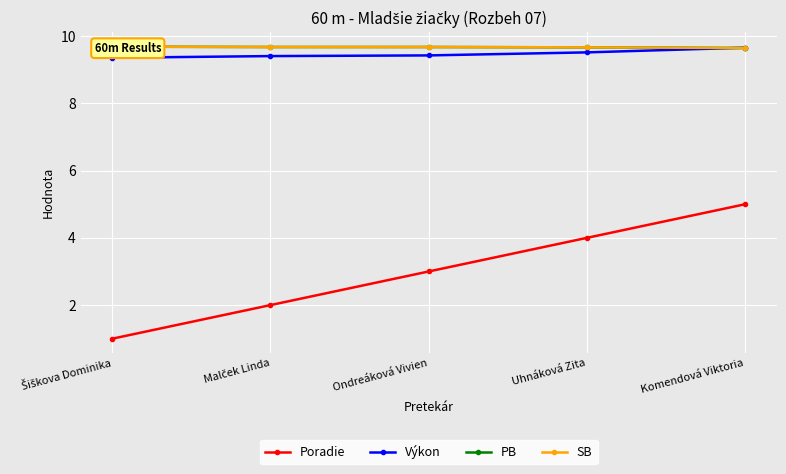

What is the minimum value shown in the chart?

1.0